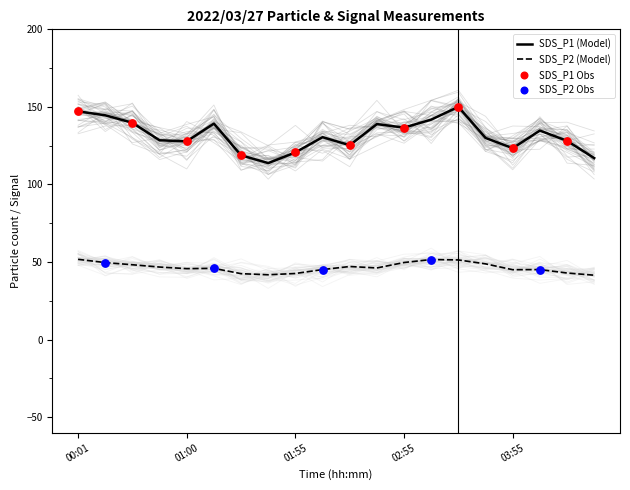

Which series has the largest Y range (max minus min)?

SDS_P1